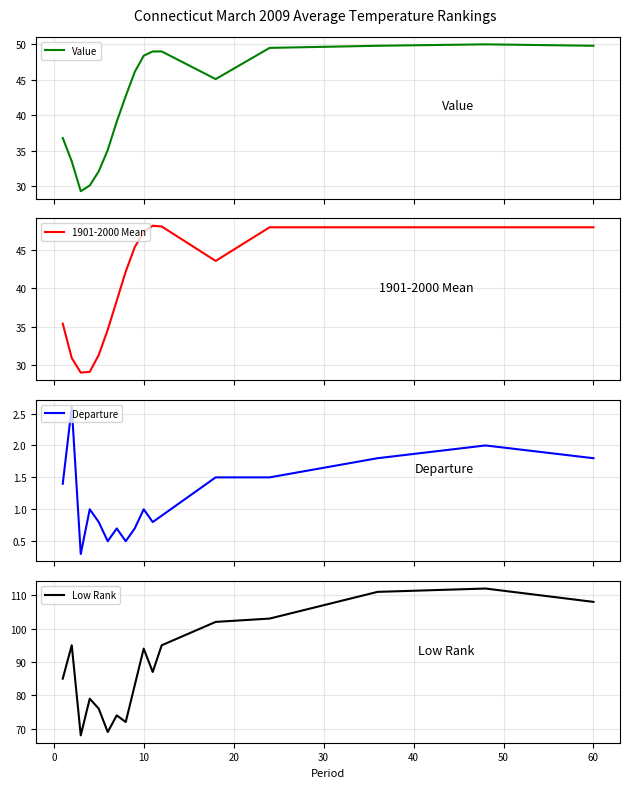

Which series has the largest total across all categories?

Low Rank